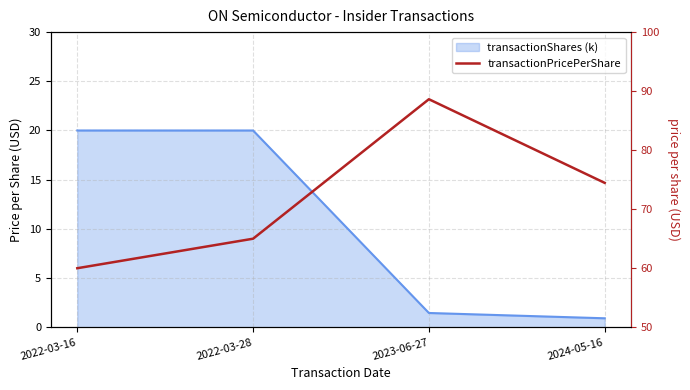

How many lines are shown in the chart?

1